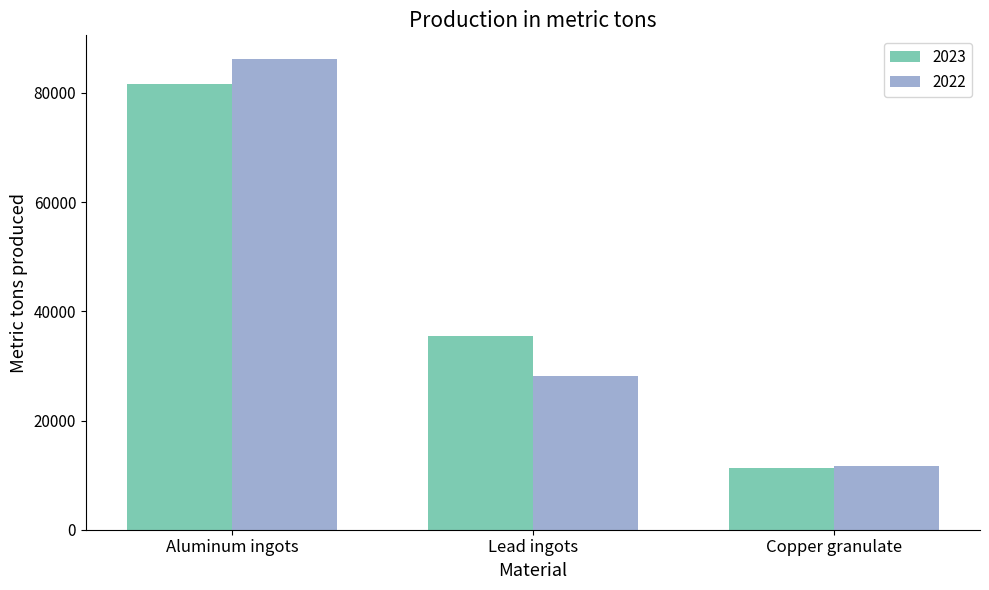

What is the minimum value shown in the chart?

11350